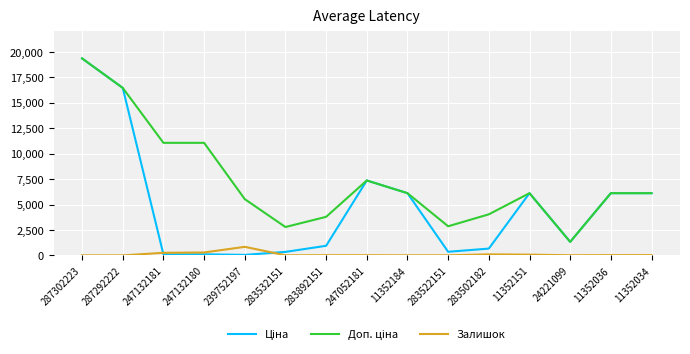

At which category is the sum across all series the highest?

287302223